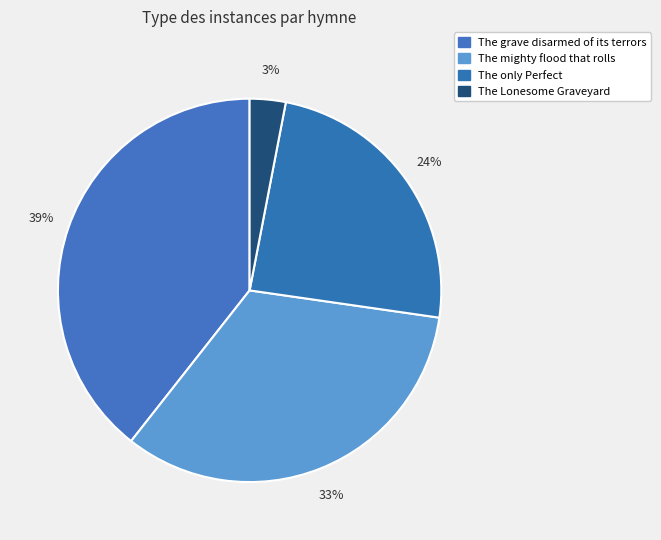

Which has a higher value, The Lonesome Graveyard or The only Perfect?

The only Perfect